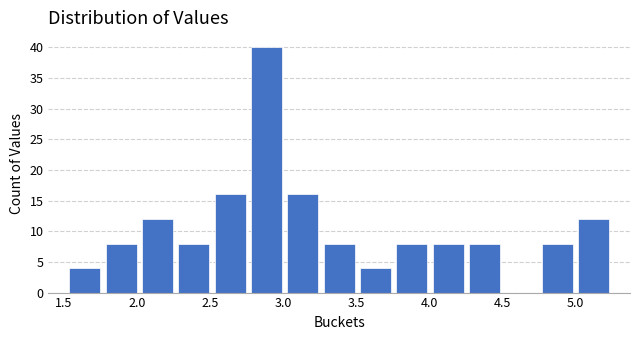

What is the height of the bar covering 2.25 to 2.50 on the x-axis? Neither the bar edges nor the heights are printed on the chart, so give them approximately, as read against the axes.

8